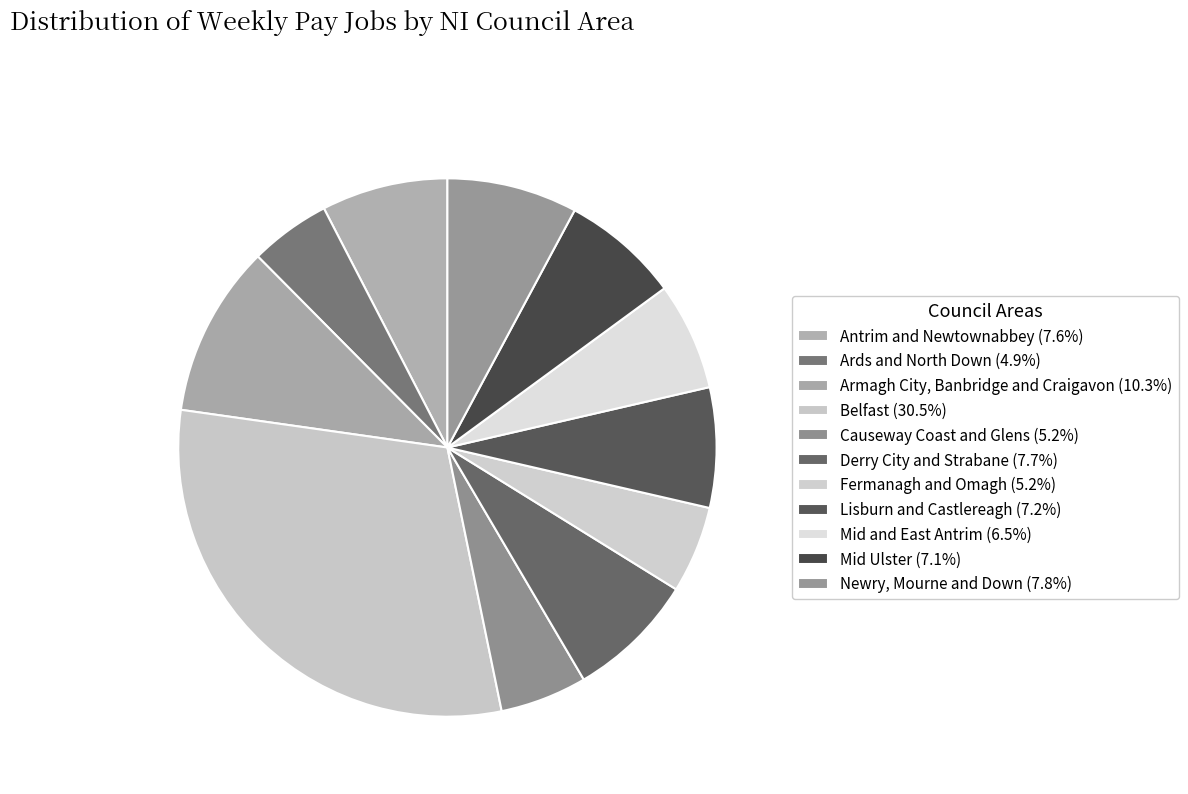

Between Lisburn and Castlereagh and Mid and East Antrim, which is larger?

Lisburn and Castlereagh